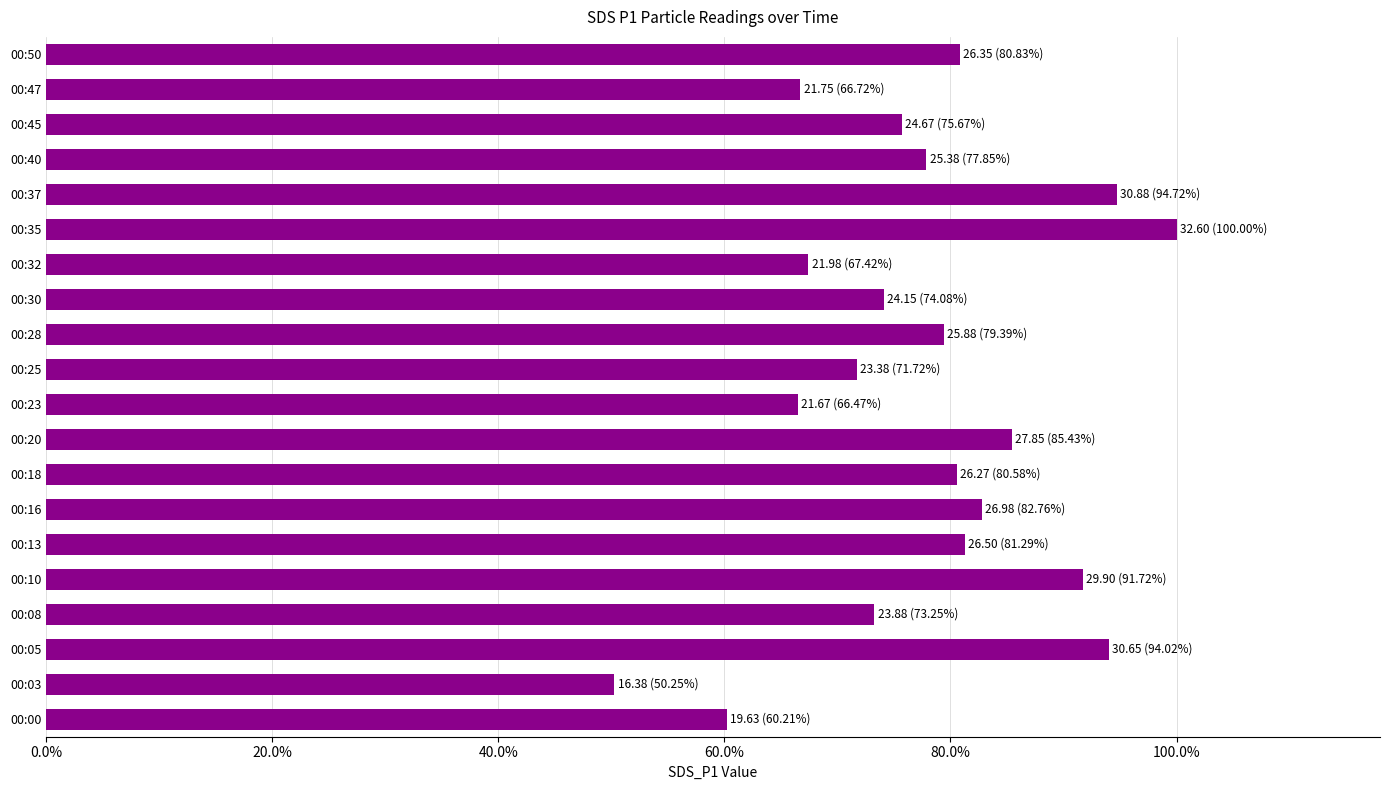

Count the values in the range 0 to 1.

20